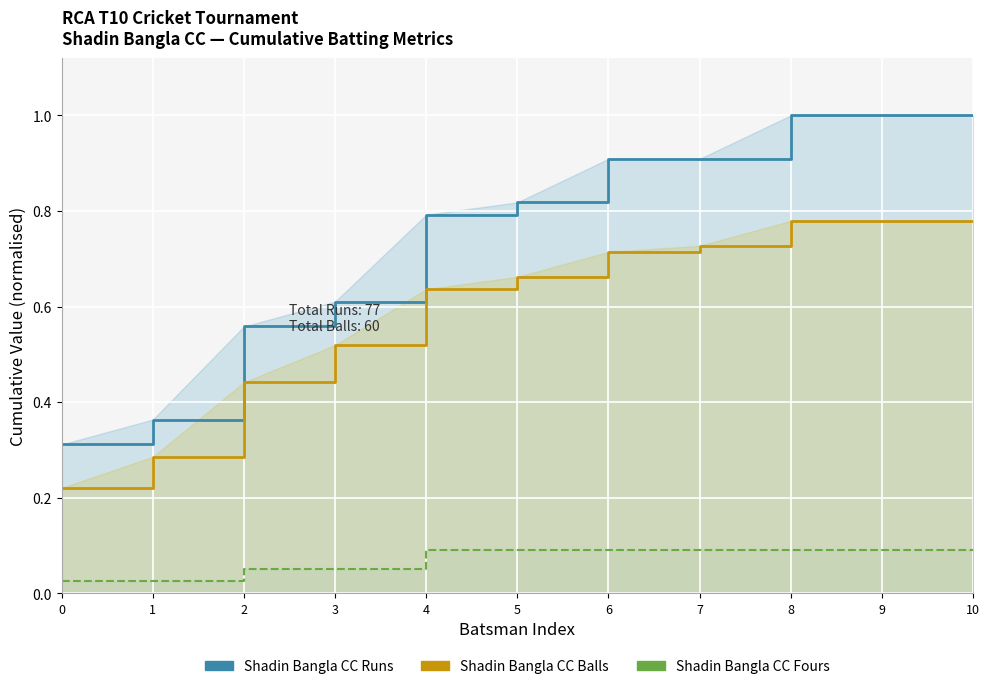

Reading left to right, transcribe all the data shown in this chart.

Shadin Bangla CC Runs: 0.3	0.4	0.6	0.6	0.8	0.8	0.9	0.9	1.0	1.0	1.0
Shadin Bangla CC Balls: 0.2	0.3	0.4	0.5	0.6	0.7	0.7	0.7	0.8	0.8	0.8
Shadin Bangla CC Fours: 0.0	0.0	0.1	0.1	0.1	0.1	0.1	0.1	0.1	0.1	0.1